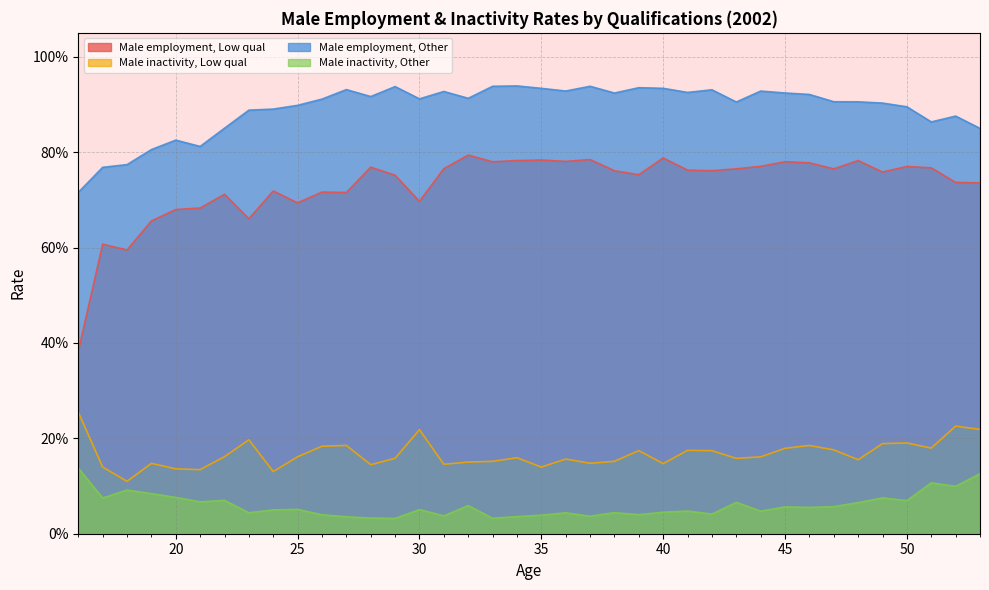

What is the difference between the maximum and second lowest values in the Male inactivity, Low qual series?

0.1